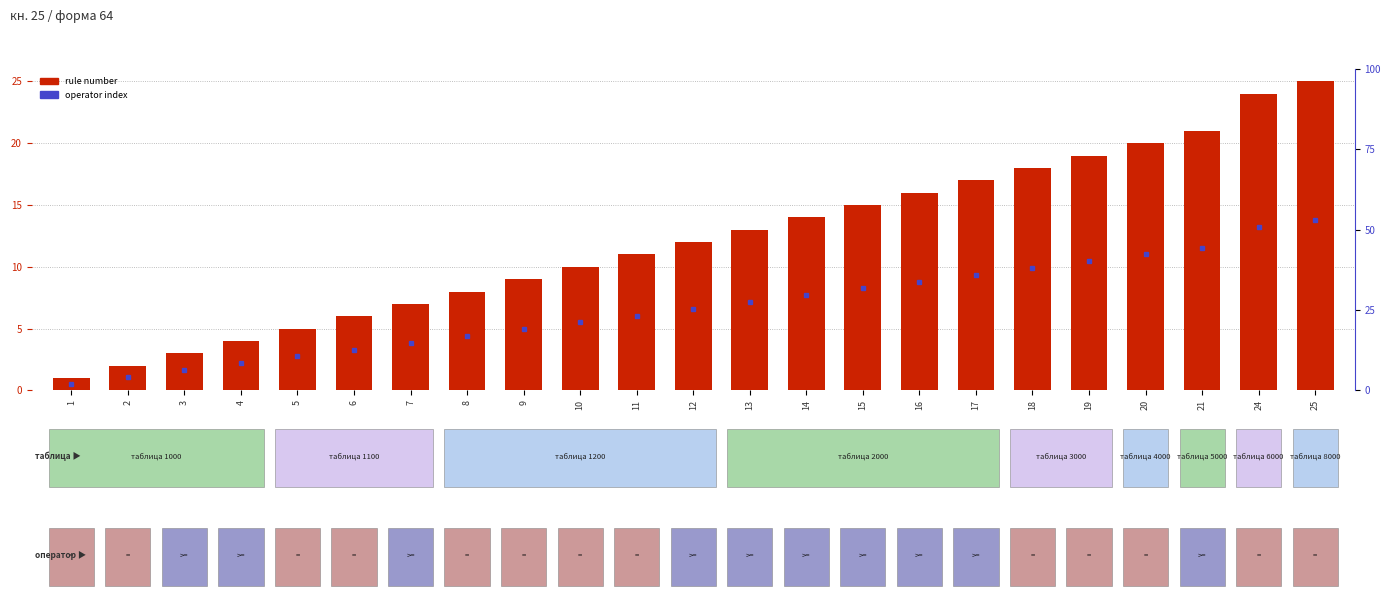

What is the minimum value shown in the chart?

1